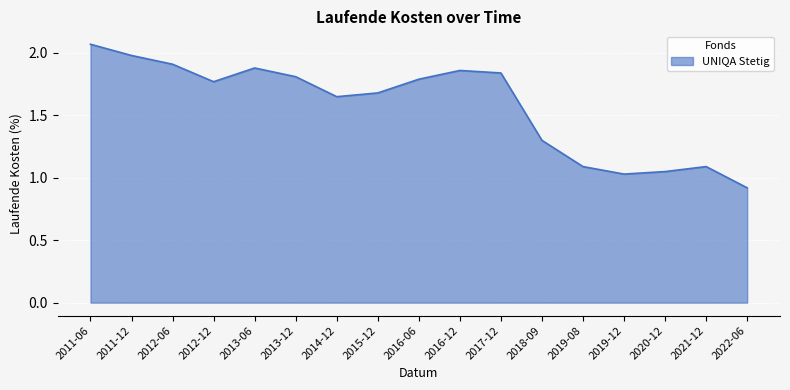

At which category does the data reach its first local peak?

2013-06